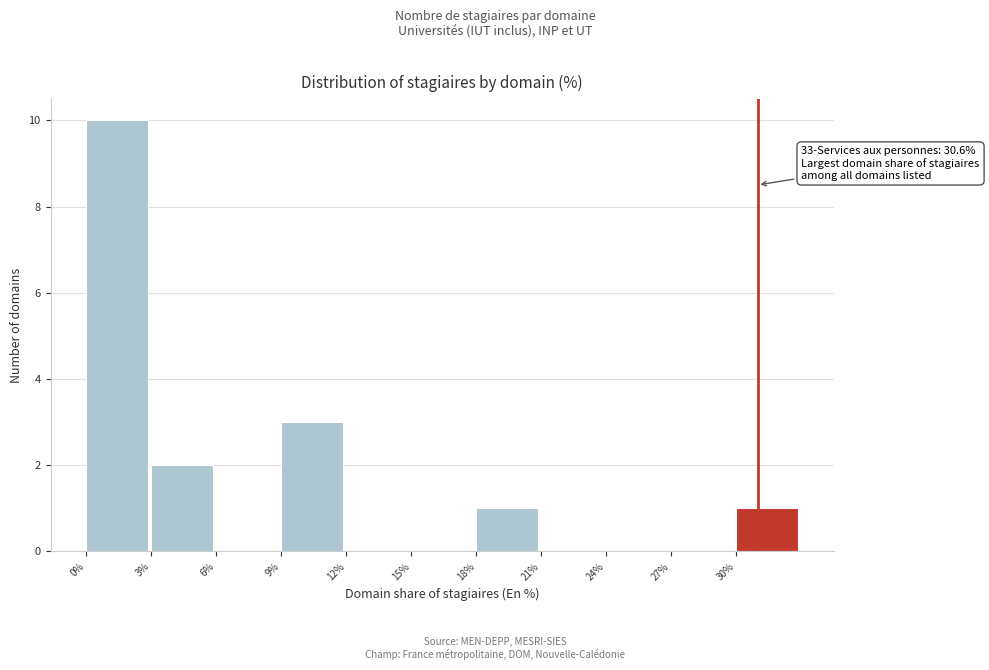

Reading right to left, what are all the values shown in this chart?

30%=1	27%=0	24%=0	21%=0	18%=1	15%=0	12%=0	9%=3	6%=0	3%=2	0%=10